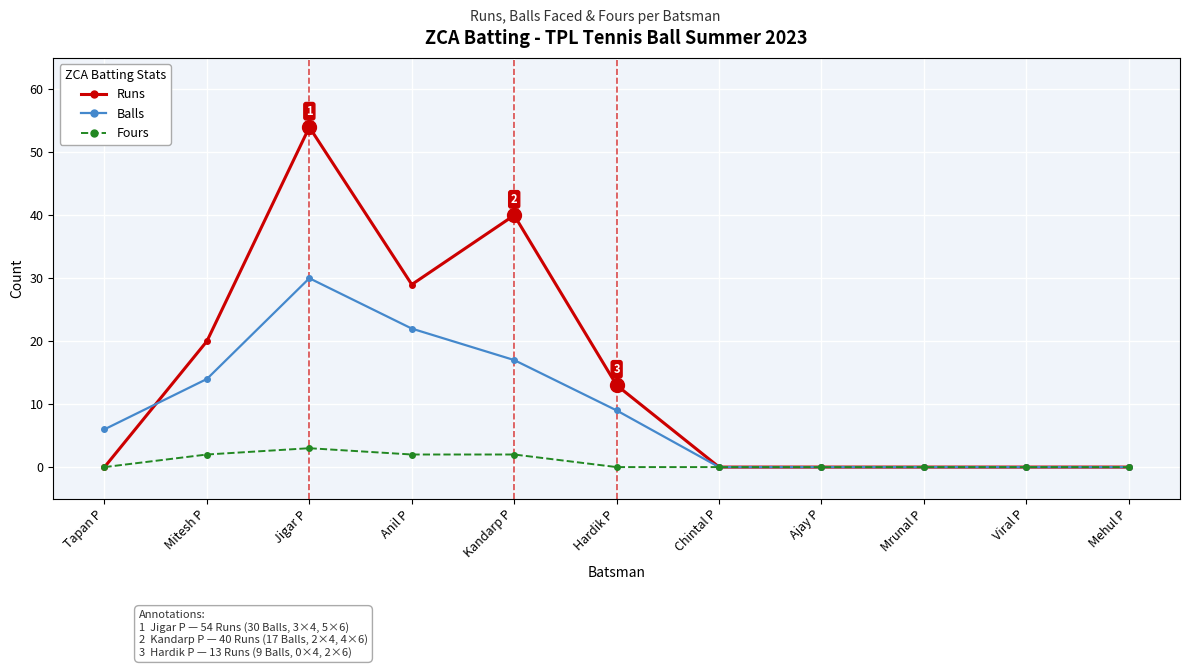

At which category does the chart reach its peak across all series?

Jigar P